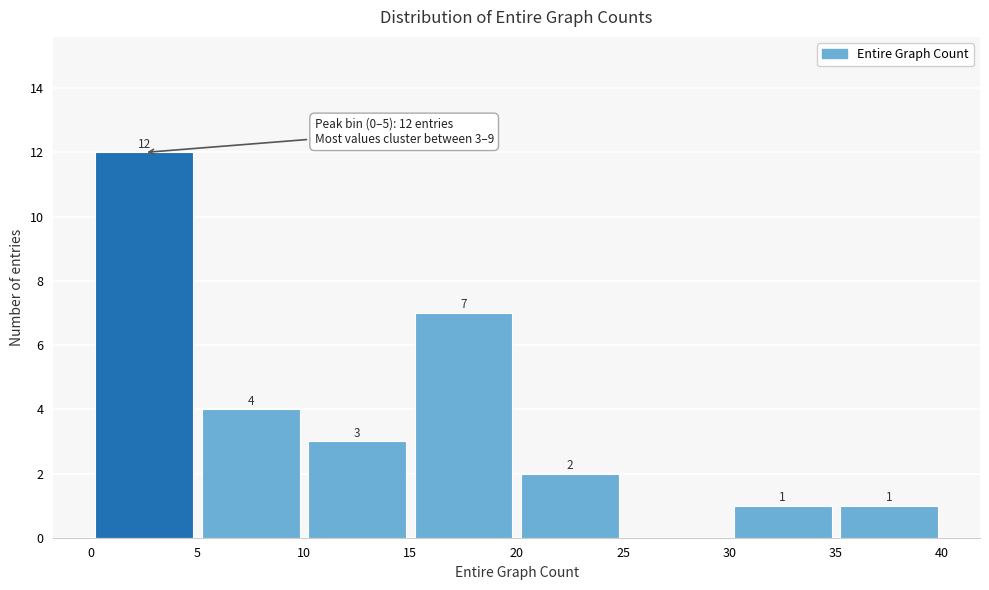

Which range on the x-axis has the tallest bar?

0 to 5